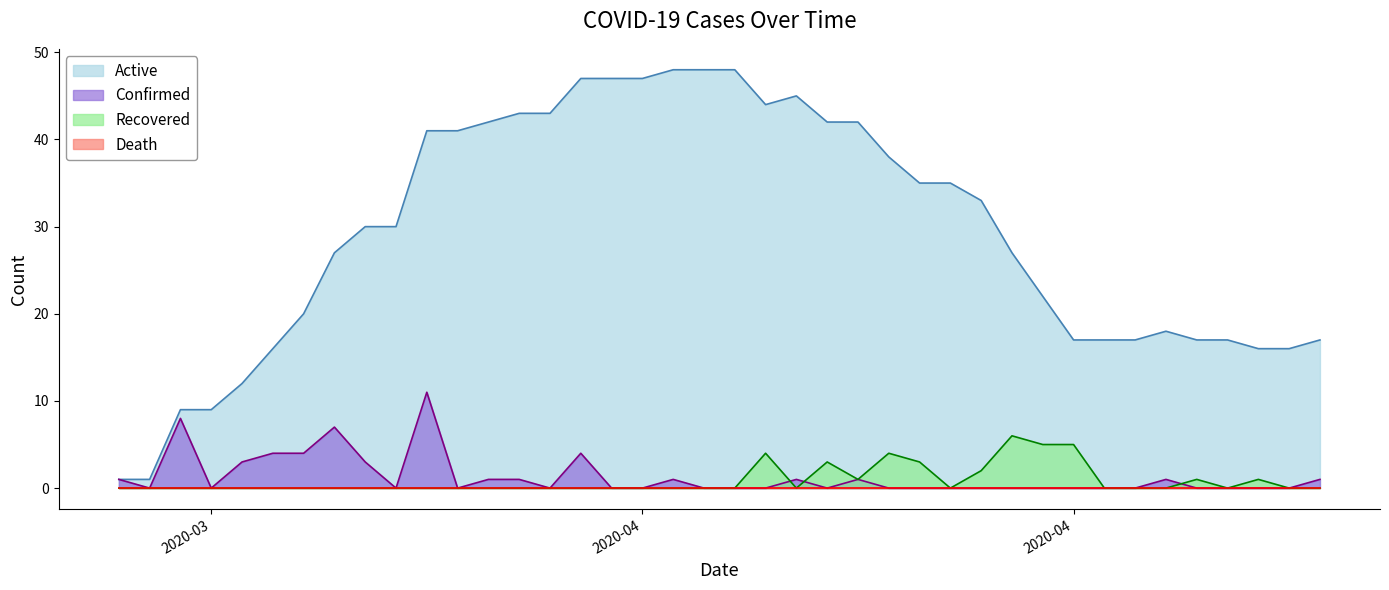

After their last crossing, which series has the higher values: Confirmed or Recovered?

Recovered